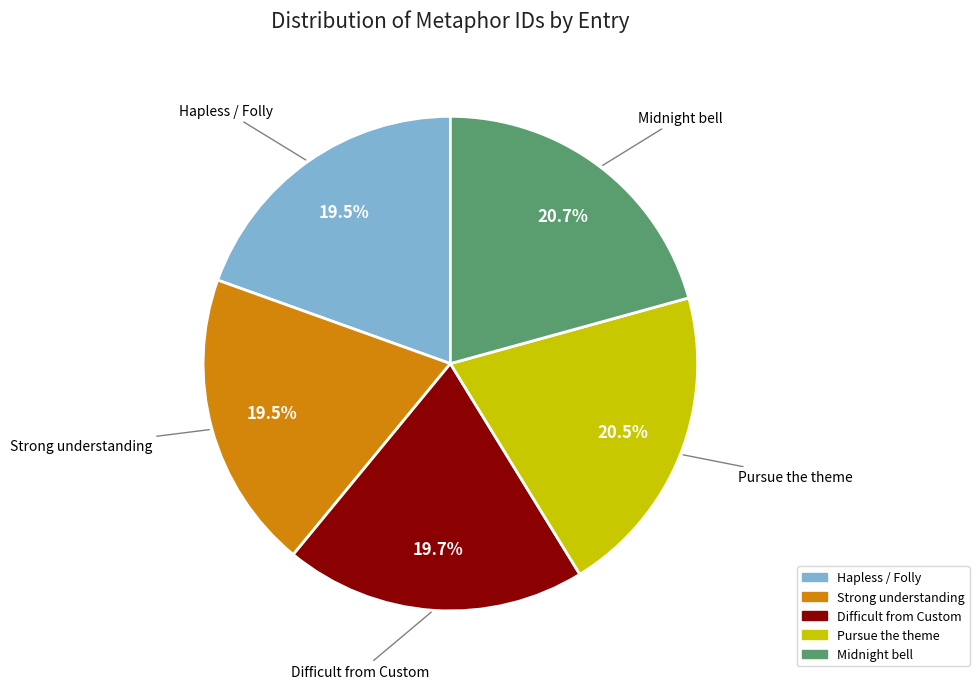

Is there any slice that represents more than half of the pie?

No